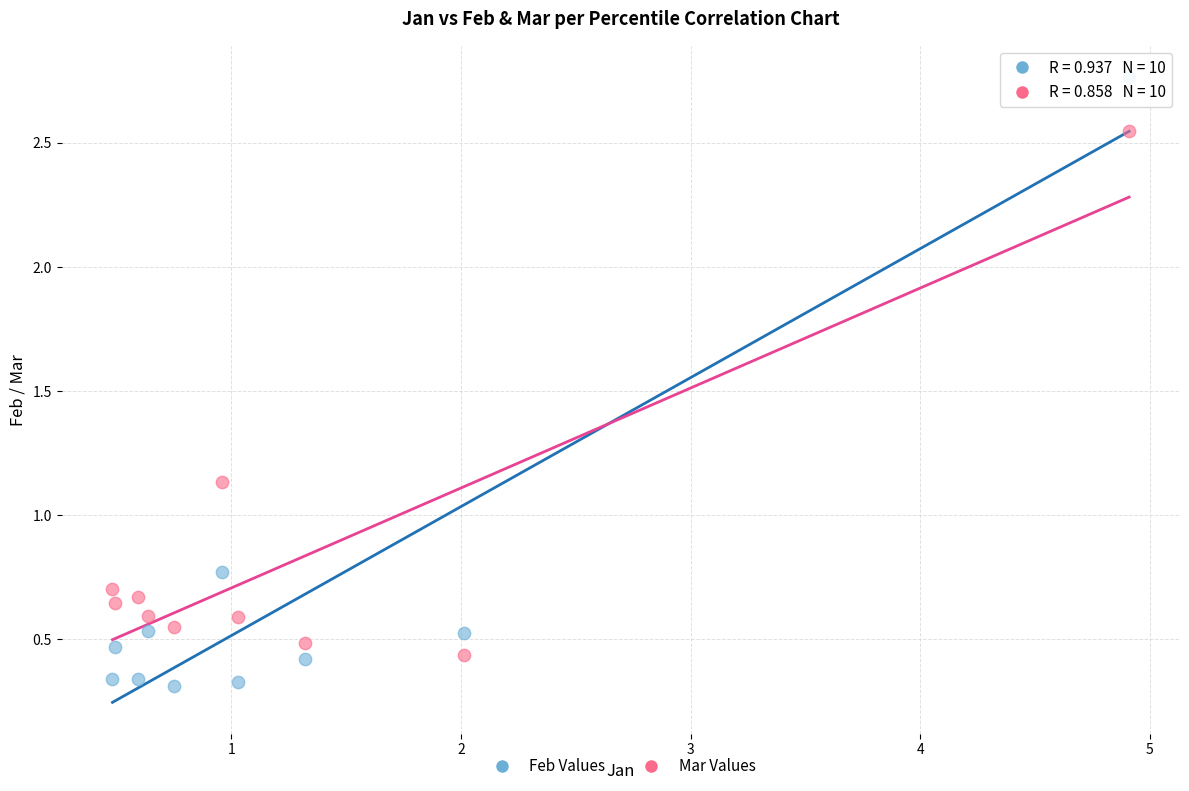

What are all the series names shown in the legend?

Feb Values, Mar Values